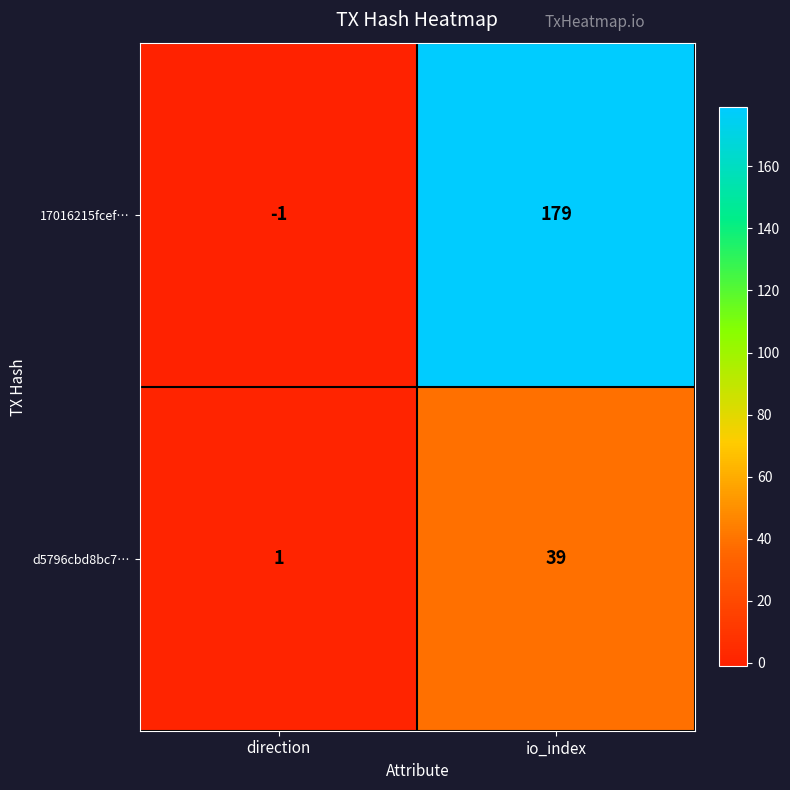

What is the sum of the 17016215fcef… values at direction and io_index?

178